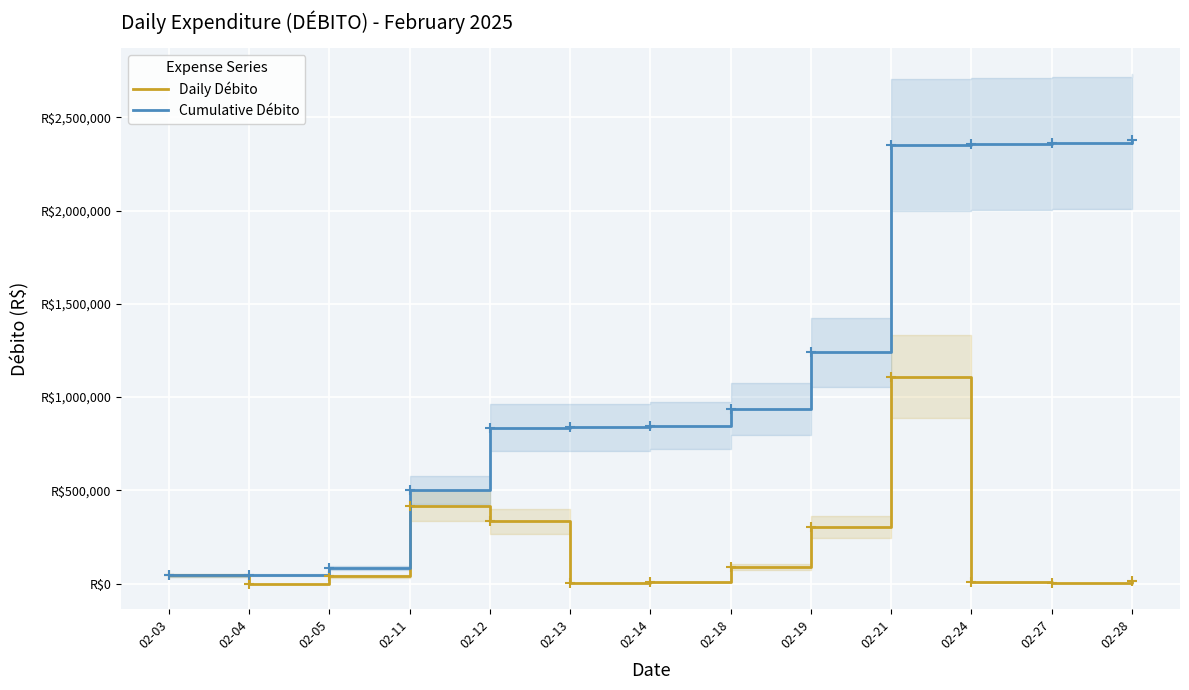

Which series has the widest spread of Y values?

Cumulative Débito